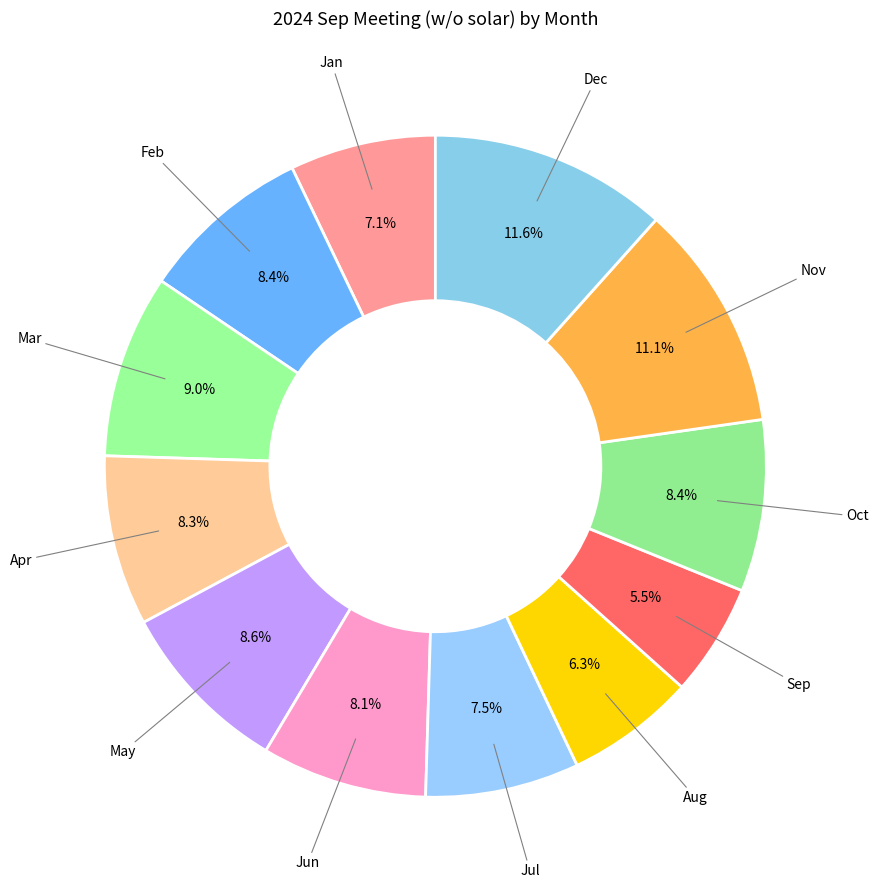

To the nearest percent, what is the average slice percentage?

8%